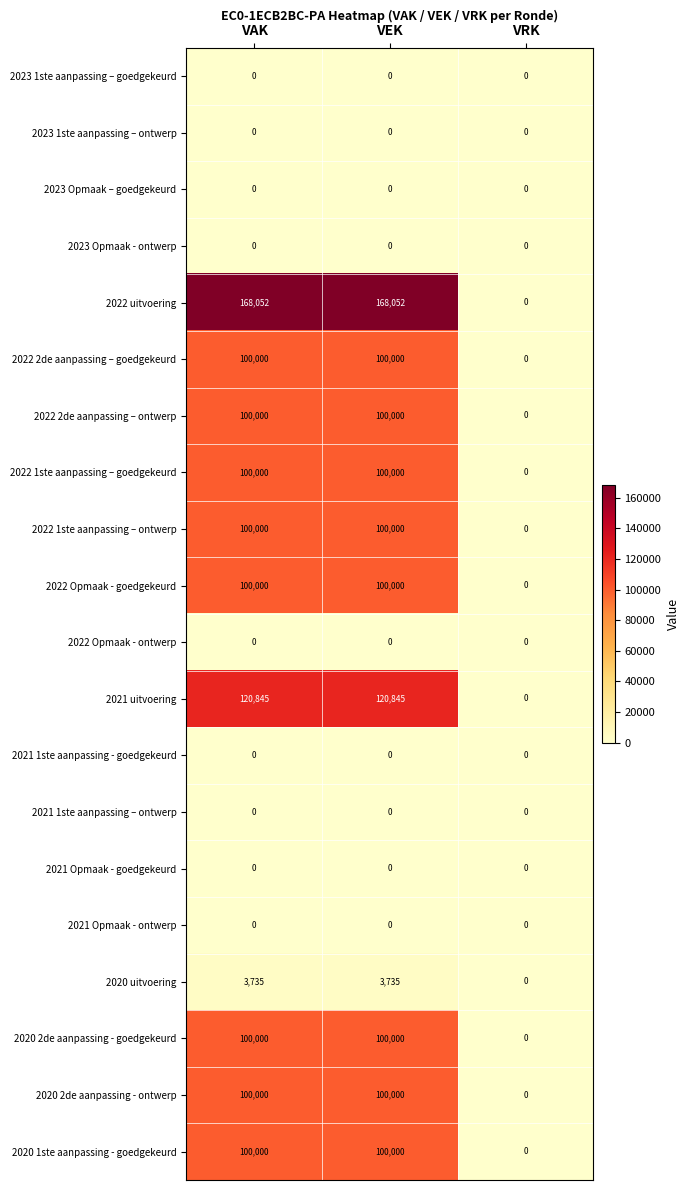

Which series has the widest spread of values?

2022 uitvoering